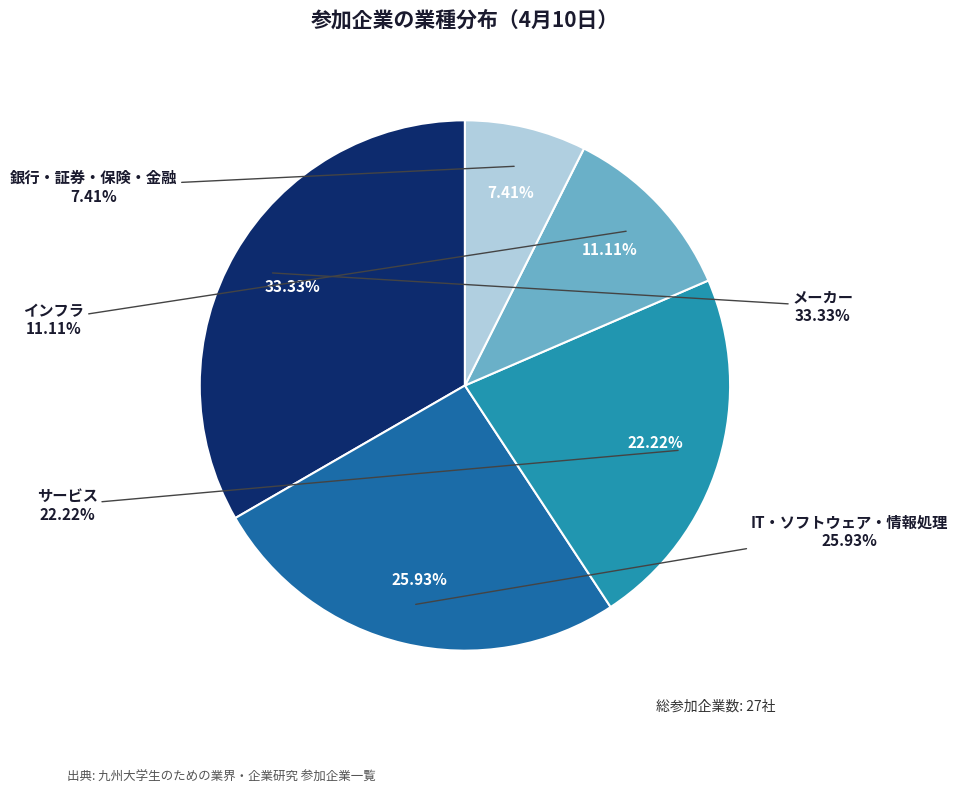

Count the number of slices in the pie.

5